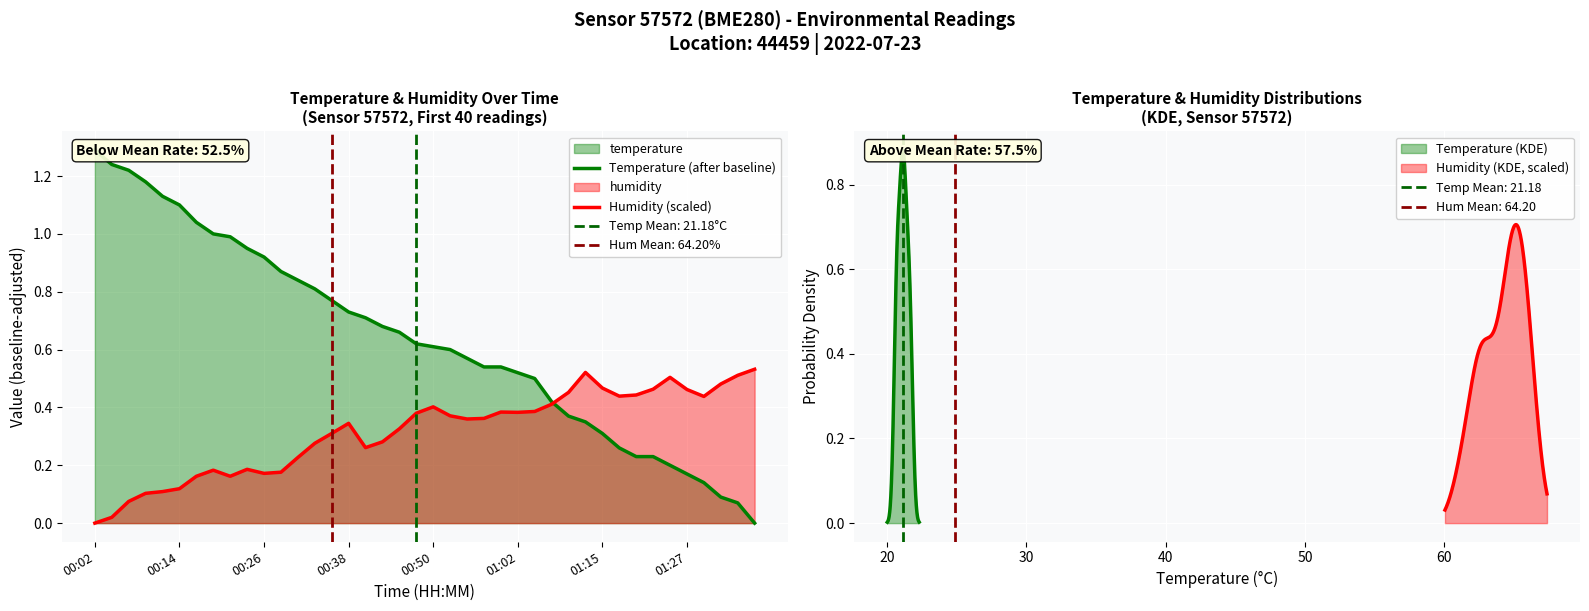

Reading left to right, list all the values displayed in this chart.

Temperature (after baseline): 1.3	1.2	1.2	1.2	1.1	1.1	1.0	1.0	1.0	0.9	0.9	0.9	0.8	0.8	0.8	0.7	0.7	0.7	0.7	0.6	0.6	0.6	0.6	0.5	0.5	0.5	0.5	0.4	0.4	0.4	0.3	0.3	0.2	0.2	0.2	0.2	0.1	0.1	0.1	0.0
Humidity (scaled): 0.0	0.0	0.1	0.1	0.1	0.1	0.2	0.2	0.2	0.2	0.2	0.2	0.2	0.3	0.3	0.3	0.3	0.3	0.3	0.4	0.4	0.4	0.4	0.4	0.4	0.4	0.4	0.4	0.5	0.5	0.5	0.4	0.4	0.5	0.5	0.5	0.4	0.5	0.5	0.5